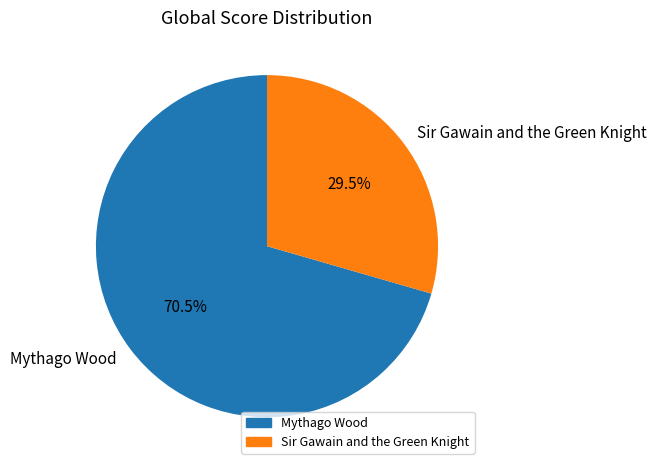

Rank the categories by value from highest to lowest.

Mythago Wood, Sir Gawain and the Green Knight